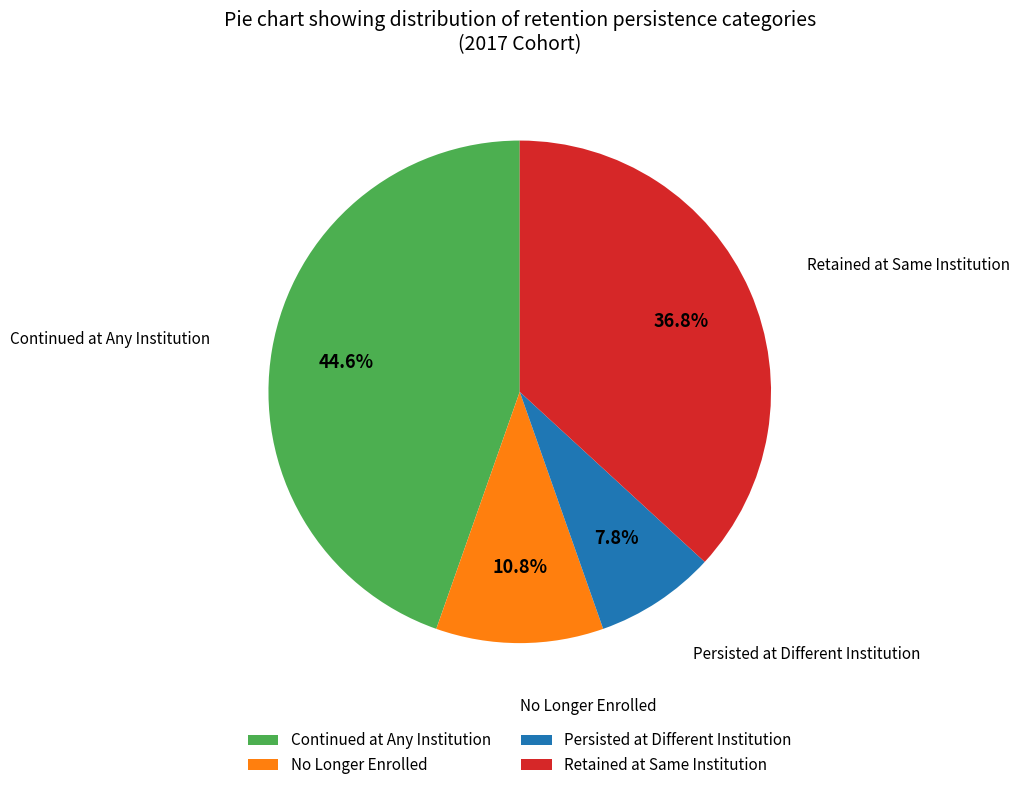

Rank the categories by value from highest to lowest.

Continued at Any Institution, Retained at Same Institution, No Longer Enrolled, Persisted at Different Institution